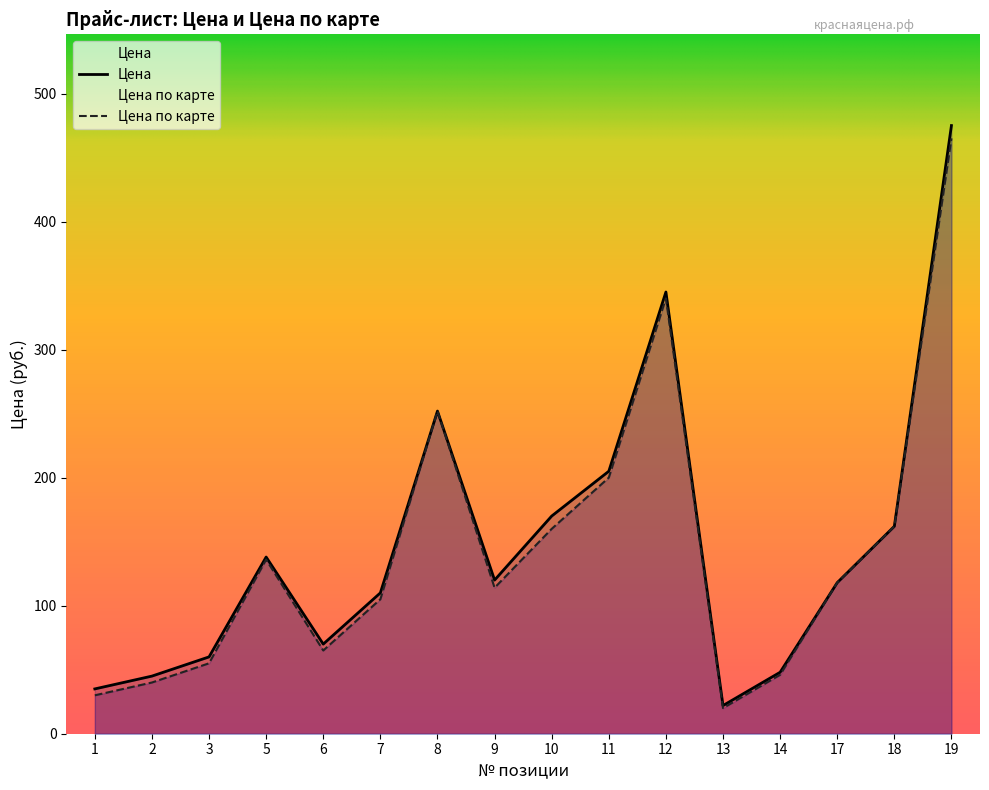

Does the chart display data point markers on the line(s)?

No